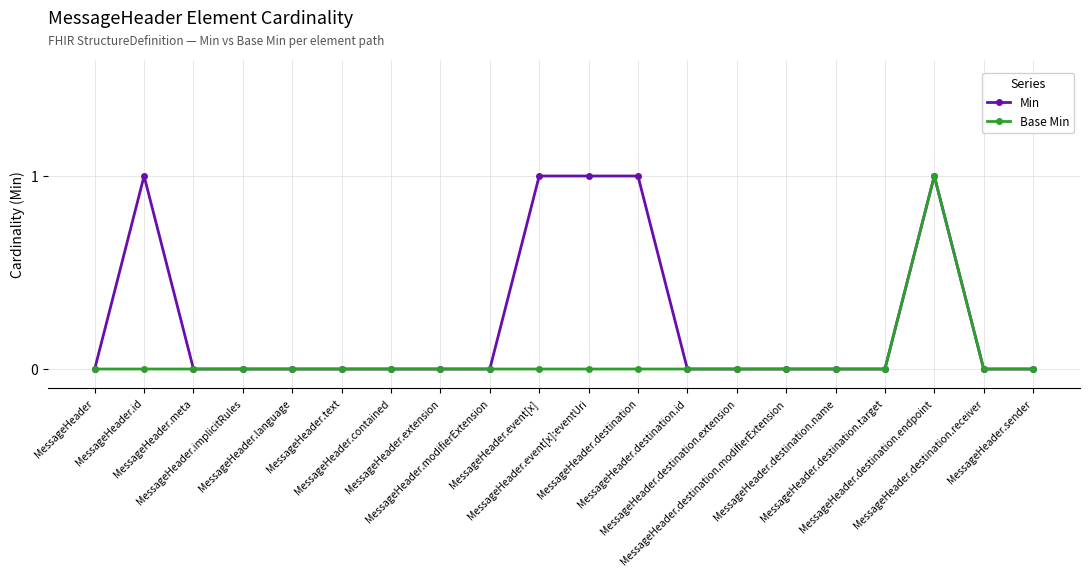

Which series has the largest total across all categories?

Min